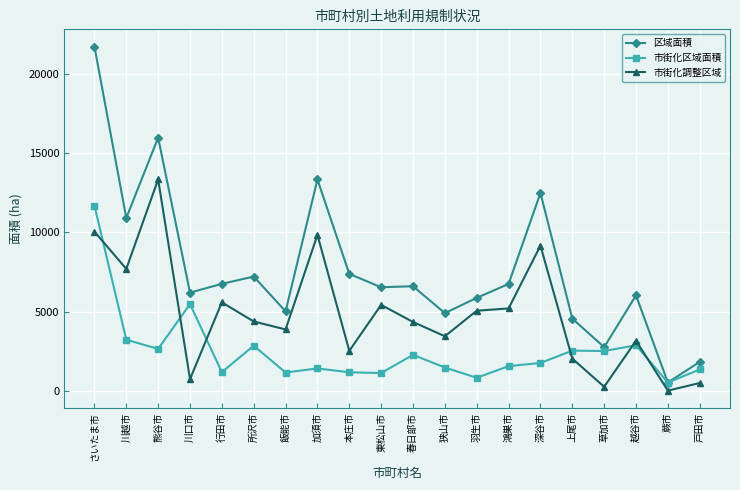

Which category has the lowest value in the 区域面積 series?

蕨市